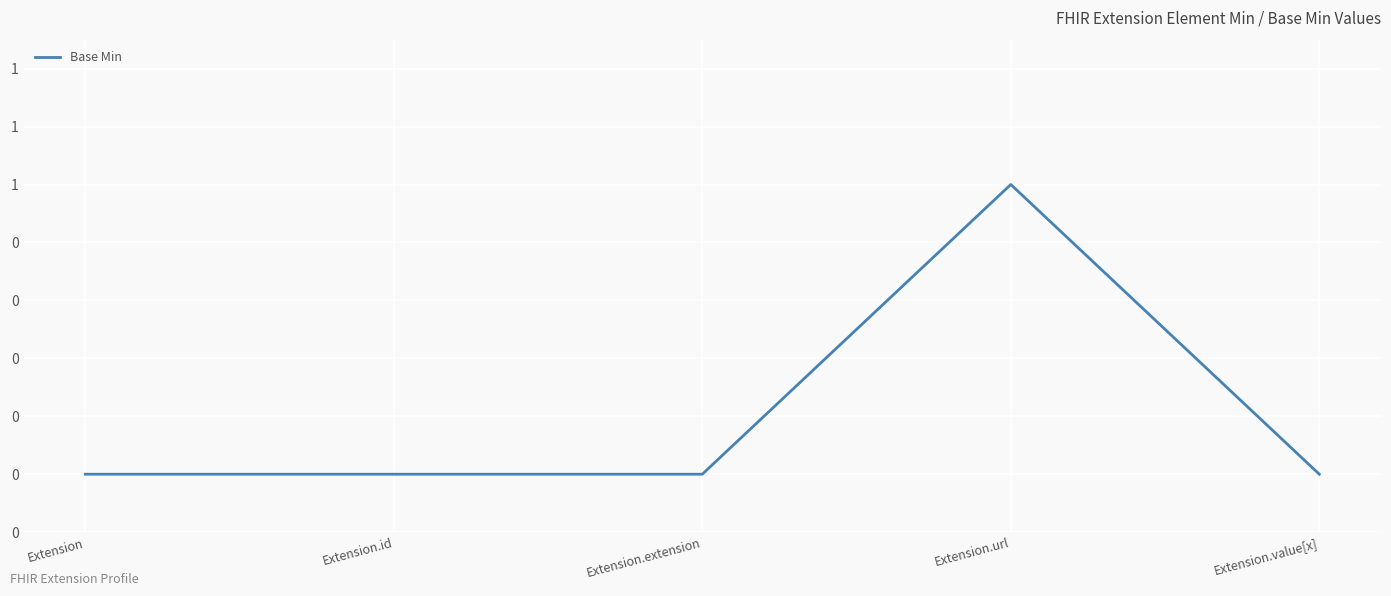

The chart shows a value of 0 at Extension.id. True or false?

True